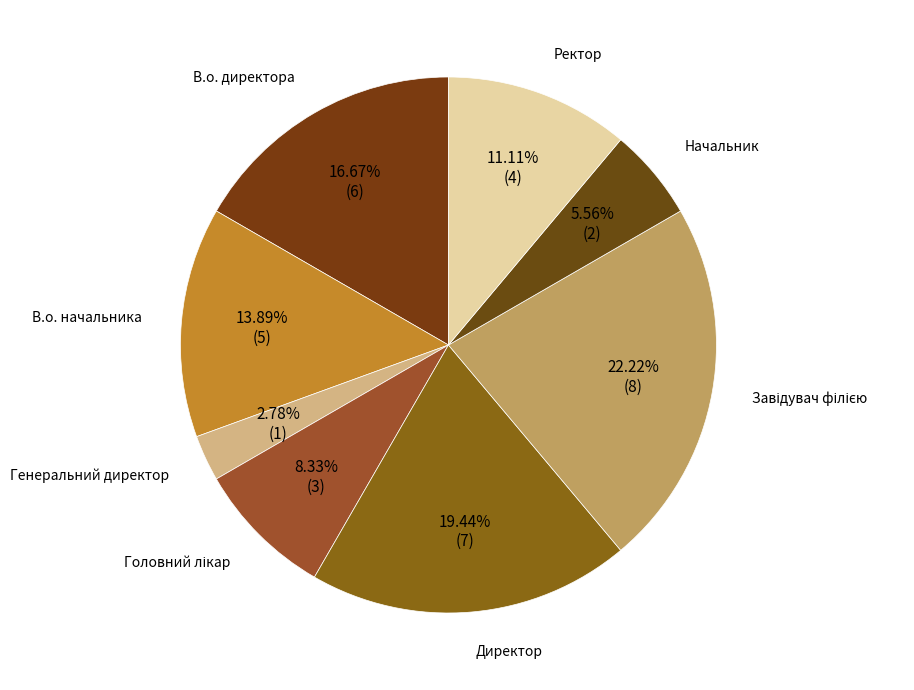

What is the smallest slice in the pie chart?

Генеральний директор